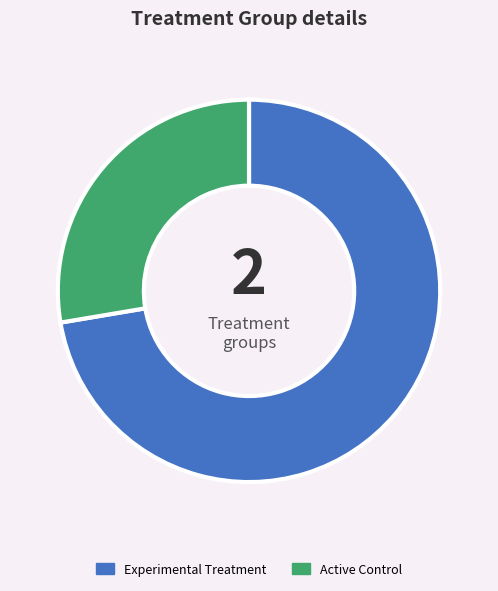

True or false: Active Control accounts for 37% of the total.

False